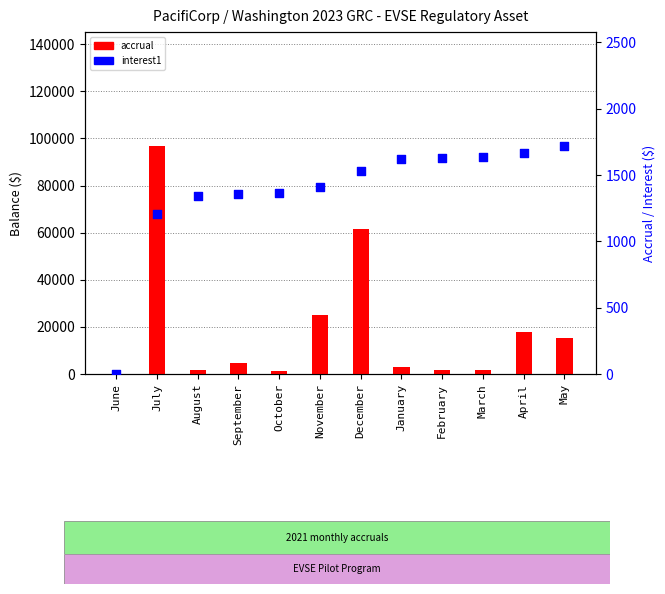

At how many categories does at least one series exceed 64217?

1